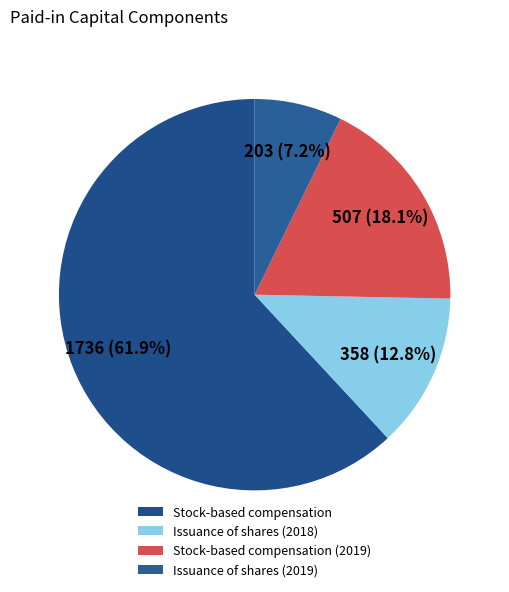

What percentage is the Stock-based compensation (2019) slice, to the nearest percent?

18%